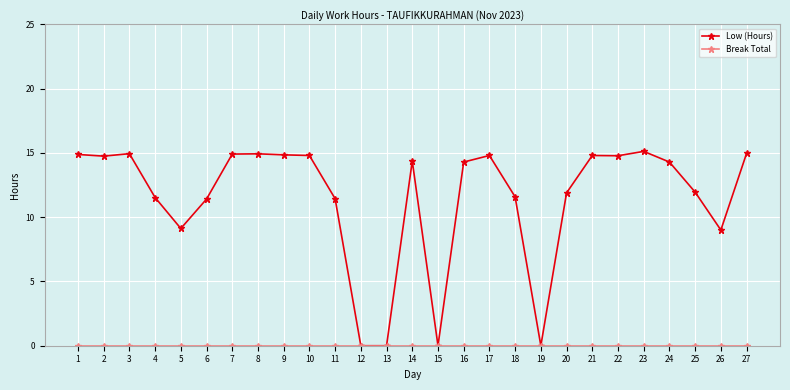

True or false: Low (Hours) has more than 0 interior local peaks.

True